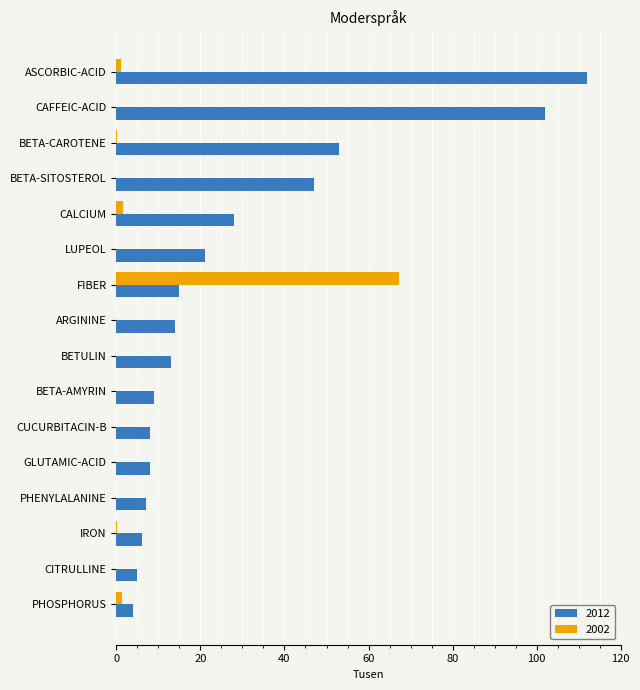

Which series changed the most between BETA-SITOSTEROL and FIBER?

2002